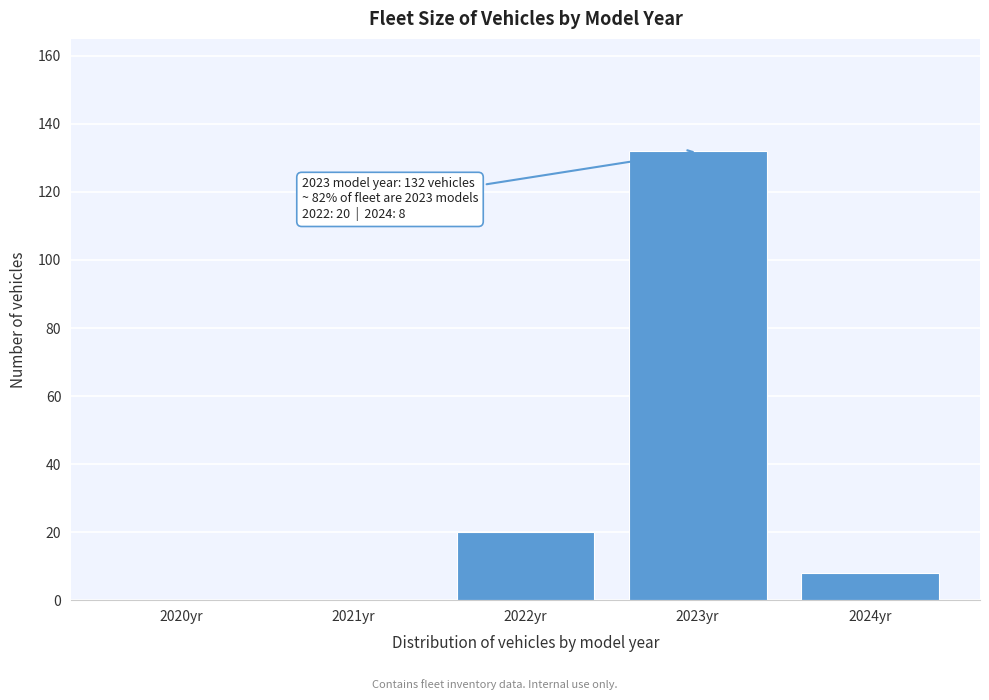

Reading right to left, what are all the values shown in this chart?

2024yr=8	2023yr=132	2022yr=20	2021yr=0	2020yr=0